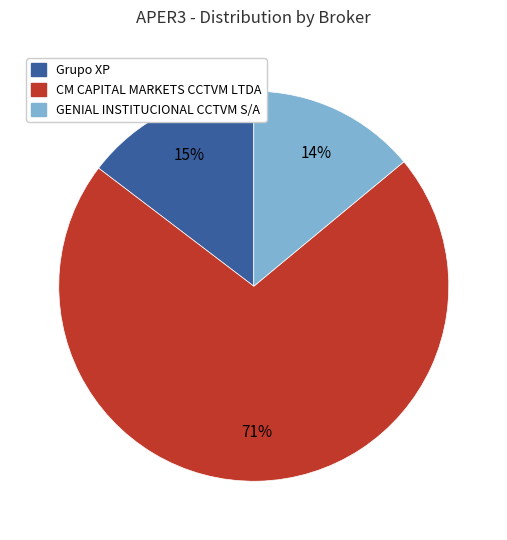

To the nearest percent, what is the average slice percentage?

33%